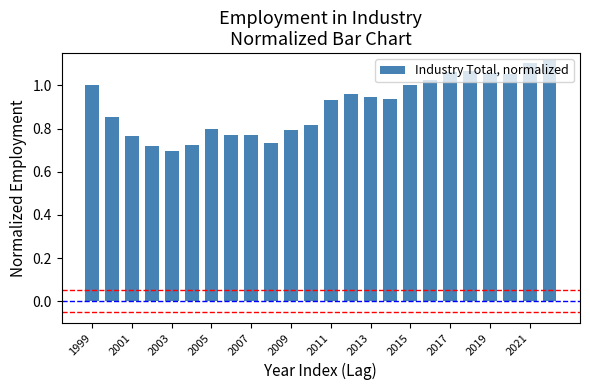

What is the difference between the maximum and minimum values?

0.4